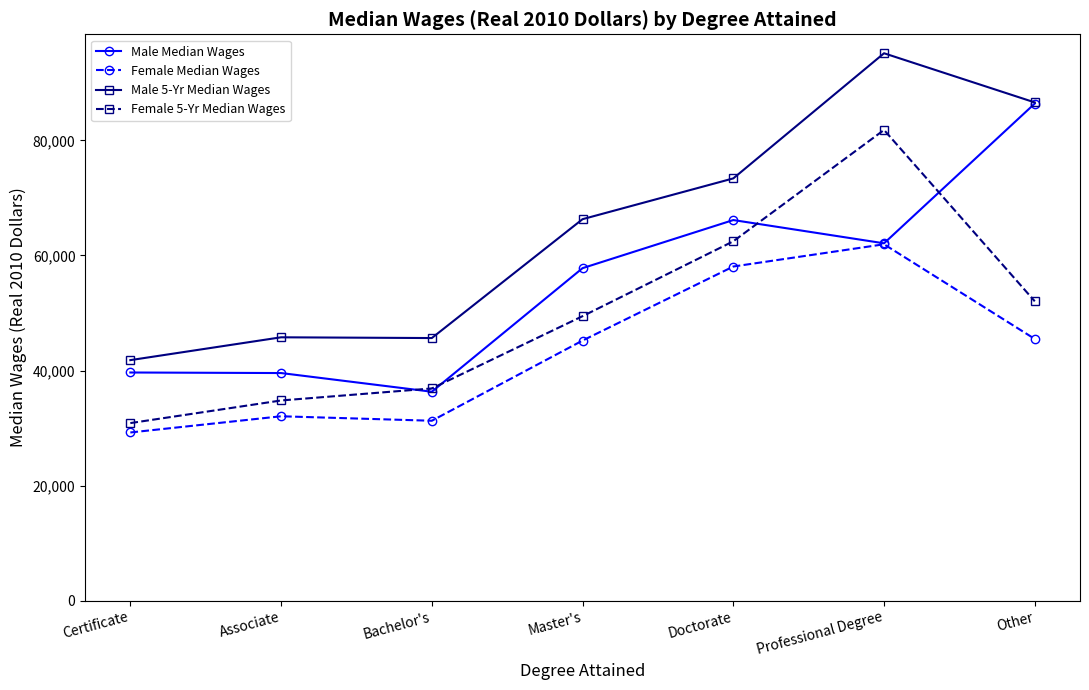

The value of Female 5-Yr Median Wages at Bachelor's is 23349.8. True or false?

False